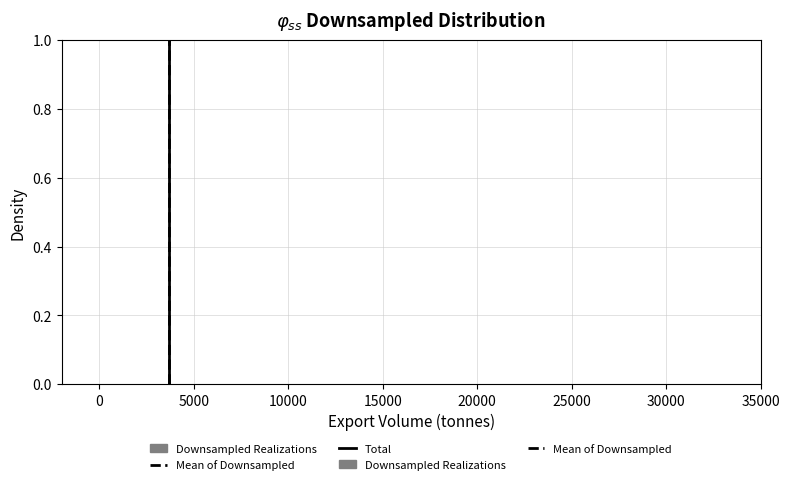

Reading left to right, transcribe this chart: for each bar, give the range it covers on the x-axis and its height. Neither the bar edges nor the heights are printed on the chart, so give them approximately, as read against the axes.

0 to 3000: under 0.02
3000 to 6500: 0
6500 to 9500: 0
9500 to 13000: 0
13000 to 16000: 0
16000 to 19500: 0
19500 to 22500: 0
22500 to 26000: 0
26000 to 29000: 0
29000 to 32500: under 0.02